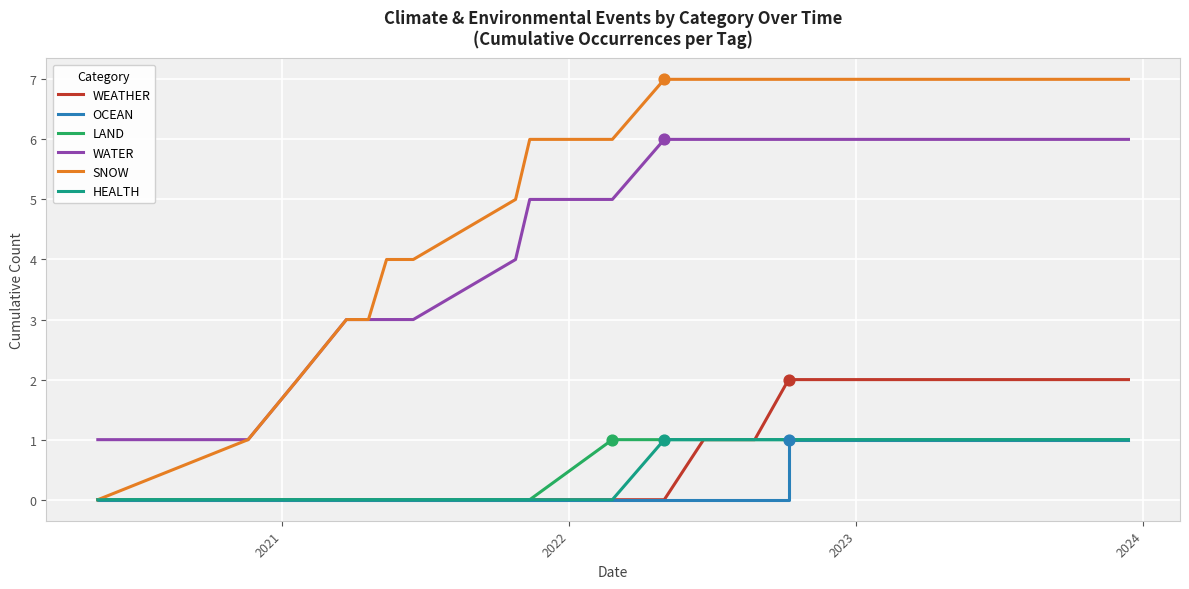

Which series has the widest spread of Y values?

SNOW